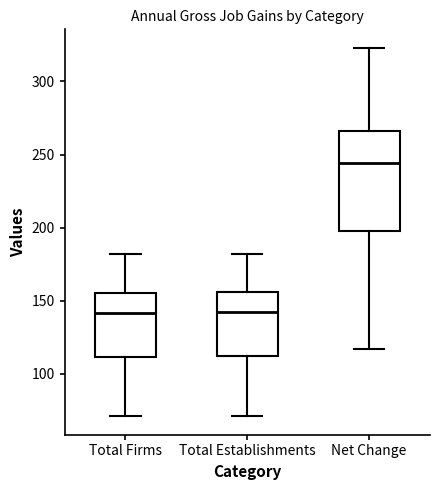

Reading left to right, transcribe this box plot: for each box, give where its median line is, the range the box spans, and where its two whiskers end, as read against the y-axis. The values are not printed on the chart, so give them approximately, as read against the axis.

Total Firms: median 140, box 110 to 155, whiskers 70 to 180
Total Establishments: median 145, box 115 to 155, whiskers 70 to 180
Net Change: median 245, box 200 to 265, whiskers 115 to 325